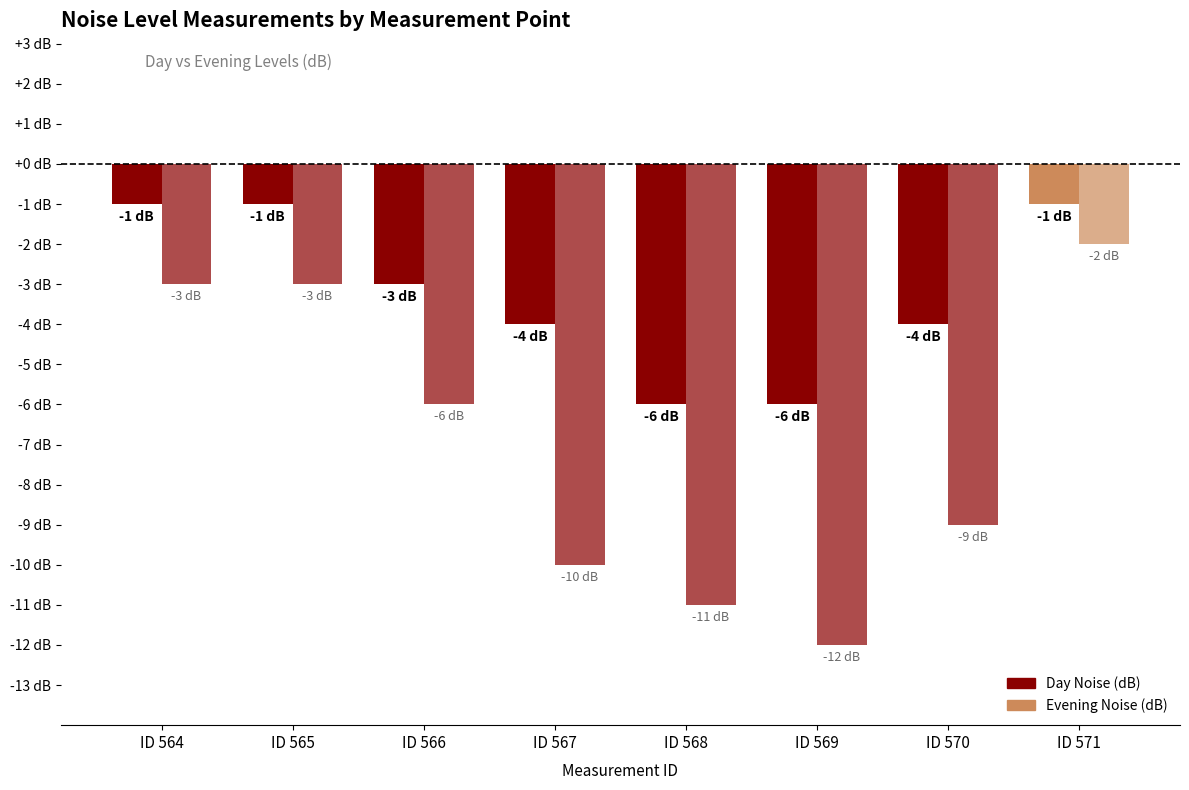

Are the bars grouped side by side (vs. stacked)?

Yes